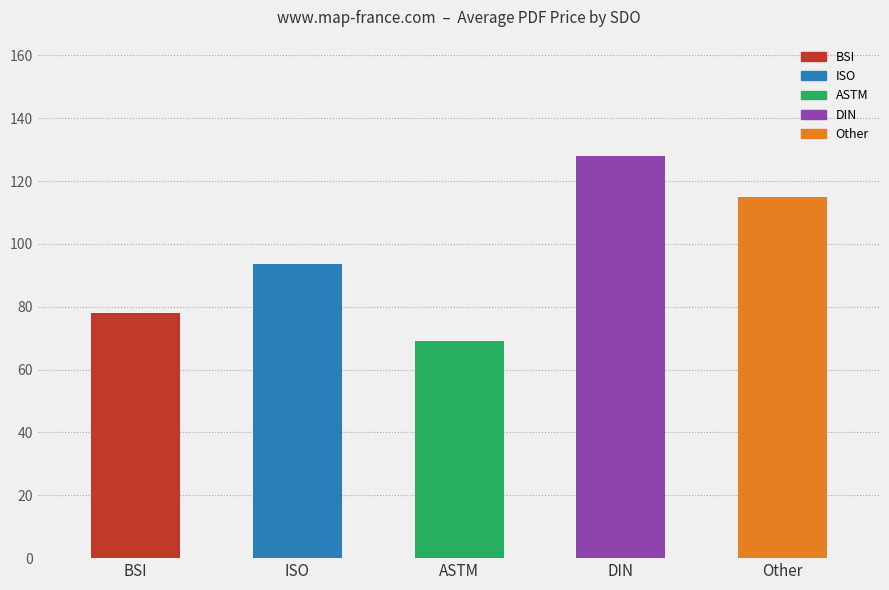

Does the chart contain stacked bars?

No